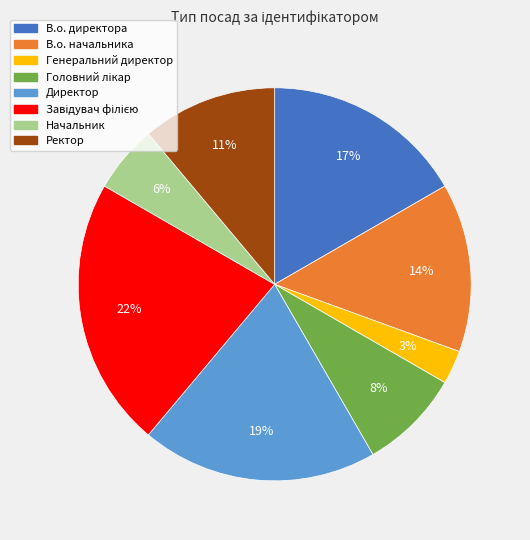

To the nearest percent, what is the difference between the largest and smallest slice percentages?

19%